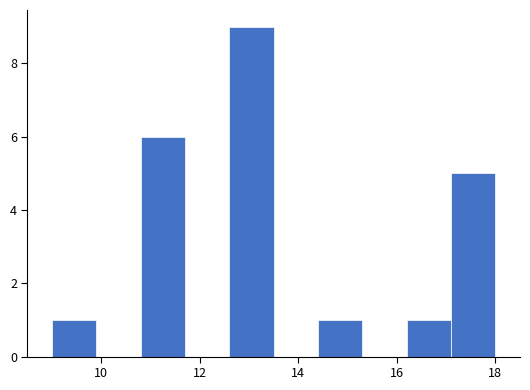

How tall is the bar that spans 17.1 to 18.0 on the x-axis? Neither the bar edges nor the heights are printed on the chart, so give them approximately, as read against the axes.

5